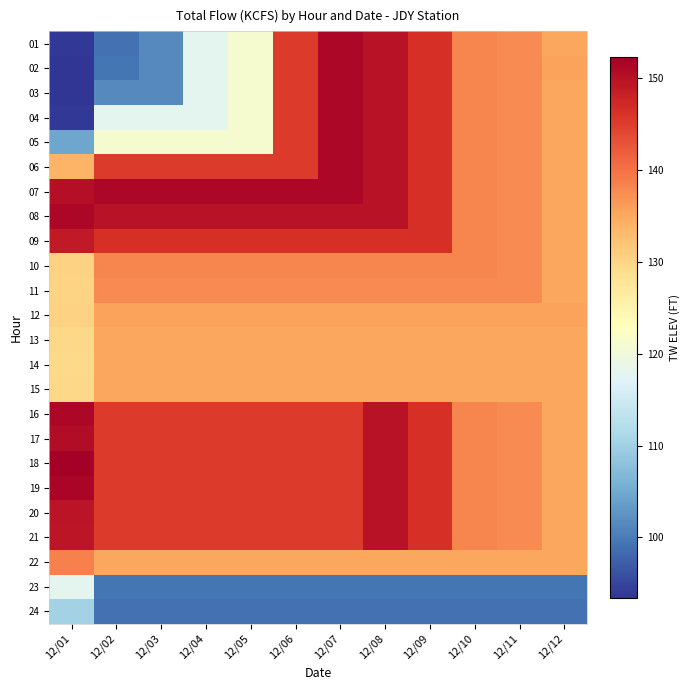

Reading left to right, what are all the values shown in this chart?

01: 12/01=93.8	12/02=99.1	12/03=101.6	12/04=117.8	12/05=121.1	12/06=145.3	12/07=151.3	12/08=149.9	12/09=146.4	12/10=138.1	12/11=137.6	12/12=135.1
02: 12/01=93.4	12/02=99.5	12/03=101.6	12/04=117.8	12/05=121.1	12/06=145.3	12/07=151.3	12/08=149.9	12/09=146.4	12/10=138.1	12/11=137.6	12/12=135.6
03: 12/01=93.5	12/02=101.6	12/03=101.6	12/04=117.8	12/05=121.1	12/06=145.3	12/07=151.3	12/08=149.9	12/09=146.4	12/10=138.1	12/11=137.6	12/12=135.1
04: 12/01=93.7	12/02=117.8	12/03=117.8	12/04=117.8	12/05=121.1	12/06=145.3	12/07=151.3	12/08=149.9	12/09=146.4	12/10=138.1	12/11=137.6	12/12=135.1
05: 12/01=104.6	12/02=121.1	12/03=121.1	12/04=121.1	12/05=121.1	12/06=145.3	12/07=151.3	12/08=149.9	12/09=146.4	12/10=138.1	12/11=137.6	12/12=135.1
06: 12/01=133.7	12/02=145.3	12/03=145.3	12/04=145.3	12/05=145.3	12/06=145.3	12/07=151.3	12/08=149.9	12/09=146.4	12/10=138.1	12/11=137.6	12/12=135.1
07: 12/01=150.3	12/02=151.3	12/03=151.3	12/04=151.3	12/05=151.3	12/06=151.3	12/07=151.3	12/08=149.9	12/09=146.4	12/10=138.1	12/11=137.6	12/12=135.1
08: 12/01=151.2	12/02=149.9	12/03=149.9	12/04=149.9	12/05=149.9	12/06=149.9	12/07=149.9	12/08=149.9	12/09=146.4	12/10=138.1	12/11=137.6	12/12=135.1
09: 12/01=149.0	12/02=146.4	12/03=146.4	12/04=146.4	12/05=146.4	12/06=146.4	12/07=146.4	12/08=146.4	12/09=146.4	12/10=138.1	12/11=137.6	12/12=135.1
10: 12/01=130.4	12/02=138.1	12/03=138.1	12/04=138.1	12/05=138.1	12/06=138.1	12/07=138.1	12/08=138.1	12/09=138.1	12/10=138.1	12/11=137.6	12/12=135.1
11: 12/01=130.2	12/02=137.6	12/03=137.6	12/04=137.6	12/05=137.6	12/06=137.6	12/07=137.6	12/08=137.6	12/09=137.6	12/10=137.6	12/11=137.6	12/12=135.1
12: 12/01=130.3	12/02=135.6	12/03=135.6	12/04=135.6	12/05=135.6	12/06=135.6	12/07=135.6	12/08=135.6	12/09=135.6	12/10=135.6	12/11=135.6	12/12=135.6
13: 12/01=129.7	12/02=135.1	12/03=135.1	12/04=135.1	12/05=135.1	12/06=135.1	12/07=135.1	12/08=135.1	12/09=135.1	12/10=135.1	12/11=135.1	12/12=135.1
14: 12/01=129.4	12/02=135.1	12/03=135.1	12/04=135.1	12/05=135.1	12/06=135.1	12/07=135.1	12/08=135.1	12/09=135.1	12/10=135.1	12/11=135.1	12/12=135.1
15: 12/01=129.7	12/02=135.1	12/03=135.1	12/04=135.1	12/05=135.1	12/06=135.1	12/07=135.1	12/08=135.1	12/09=135.1	12/10=135.1	12/11=135.1	12/12=135.1
16: 12/01=151.2	12/02=145.3	12/03=145.3	12/04=145.3	12/05=145.3	12/06=145.3	12/07=145.3	12/08=149.9	12/09=146.4	12/10=138.1	12/11=137.6	12/12=135.1
17: 12/01=150.6	12/02=145.3	12/03=145.3	12/04=145.3	12/05=145.3	12/06=145.3	12/07=145.3	12/08=149.9	12/09=146.4	12/10=138.1	12/11=137.6	12/12=135.1
18: 12/01=152.3	12/02=145.3	12/03=145.3	12/04=145.3	12/05=145.3	12/06=145.3	12/07=145.3	12/08=149.9	12/09=146.4	12/10=138.1	12/11=137.6	12/12=135.1
19: 12/01=151.6	12/02=145.3	12/03=145.3	12/04=145.3	12/05=145.3	12/06=145.3	12/07=145.3	12/08=149.9	12/09=146.4	12/10=138.1	12/11=137.6	12/12=135.1
20: 12/01=149.6	12/02=145.3	12/03=145.3	12/04=145.3	12/05=145.3	12/06=145.3	12/07=145.3	12/08=149.9	12/09=146.4	12/10=138.1	12/11=137.6	12/12=135.1
21: 12/01=149.5	12/02=145.3	12/03=145.3	12/04=145.3	12/05=145.3	12/06=145.3	12/07=145.3	12/08=149.9	12/09=146.4	12/10=138.1	12/11=137.6	12/12=135.1
22: 12/01=138.5	12/02=135.1	12/03=135.1	12/04=135.1	12/05=135.1	12/06=135.1	12/07=135.1	12/08=135.1	12/09=135.1	12/10=135.1	12/11=135.1	12/12=135.1
23: 12/01=117.9	12/02=99.5	12/03=99.5	12/04=99.5	12/05=99.5	12/06=99.5	12/07=99.5	12/08=99.5	12/09=99.5	12/10=99.5	12/11=99.5	12/12=99.5
24: 12/01=110.4	12/02=99.1	12/03=99.1	12/04=99.1	12/05=99.1	12/06=99.1	12/07=99.1	12/08=99.1	12/09=99.1	12/10=99.1	12/11=99.1	12/12=99.1